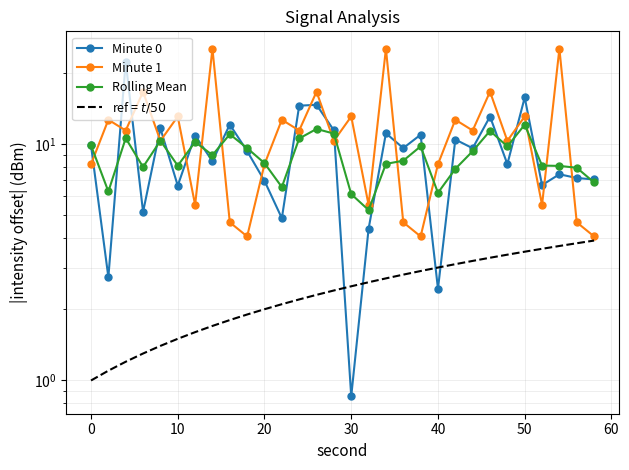

What is the value of the Minute 0 point at the 11th from the left?

22.2